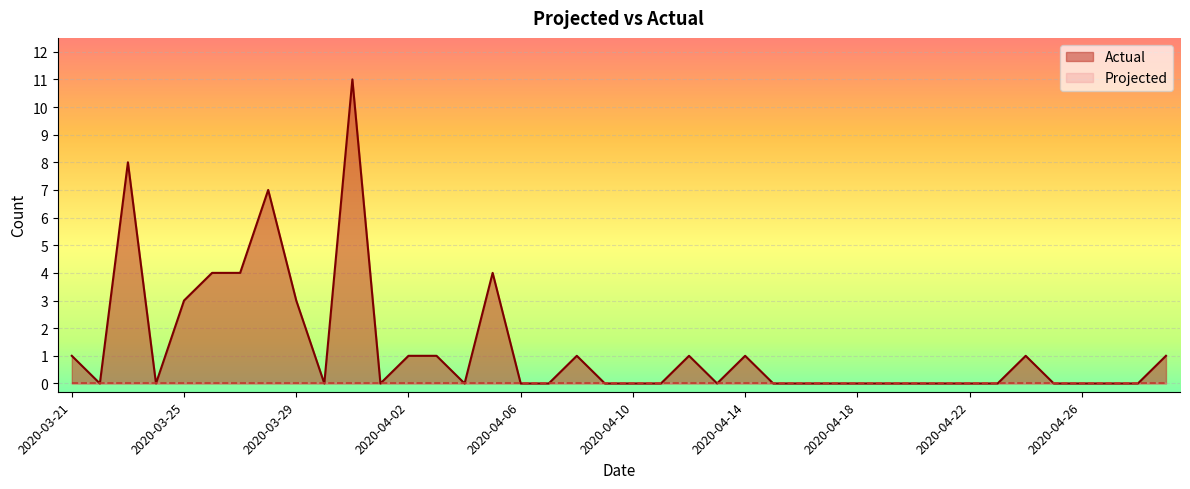

Does the chart display data point markers on the line(s)?

No